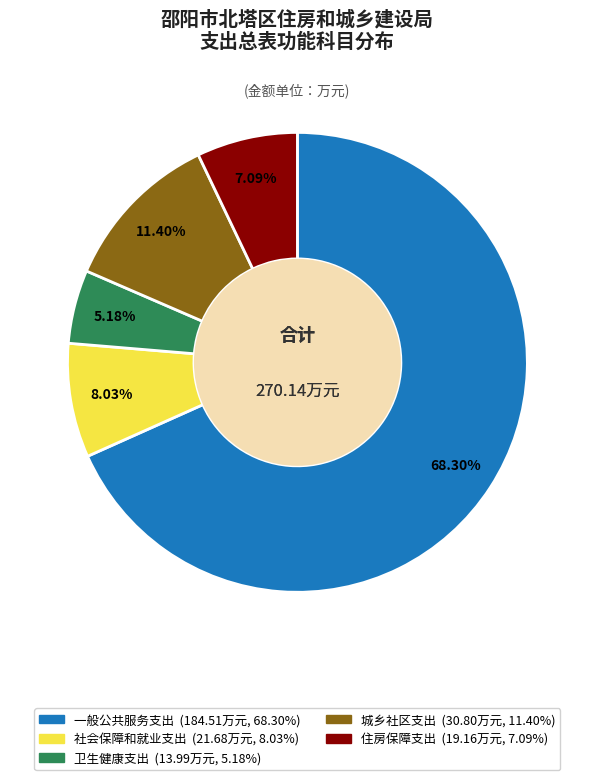

True or false: 一般公共服务支出 accounts for 68% of the total.

True